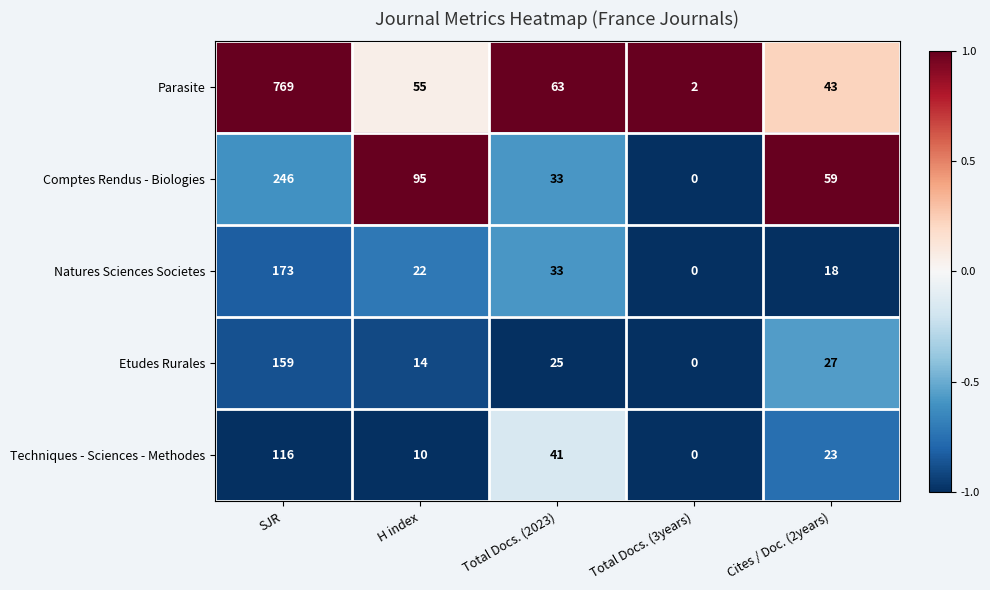

Between SJR and H index, which series saw the biggest shift?

Parasite